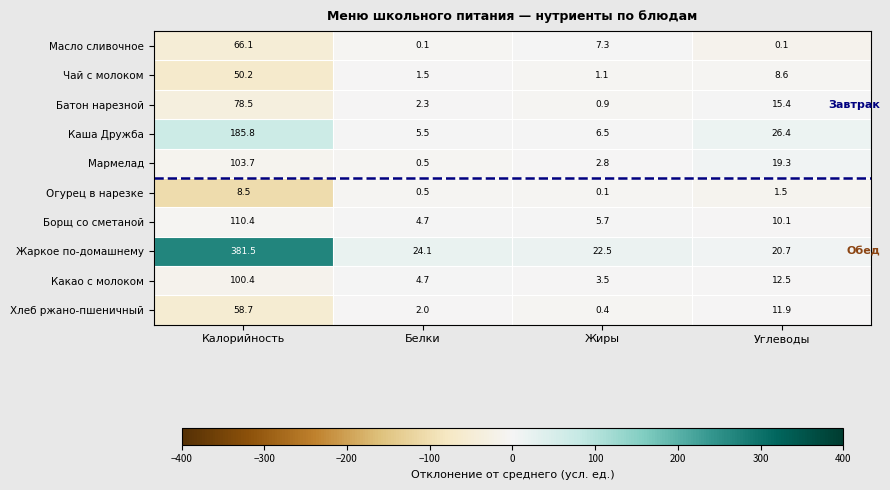

Which series has the largest total across all categories?

Жаркое по-домашнему